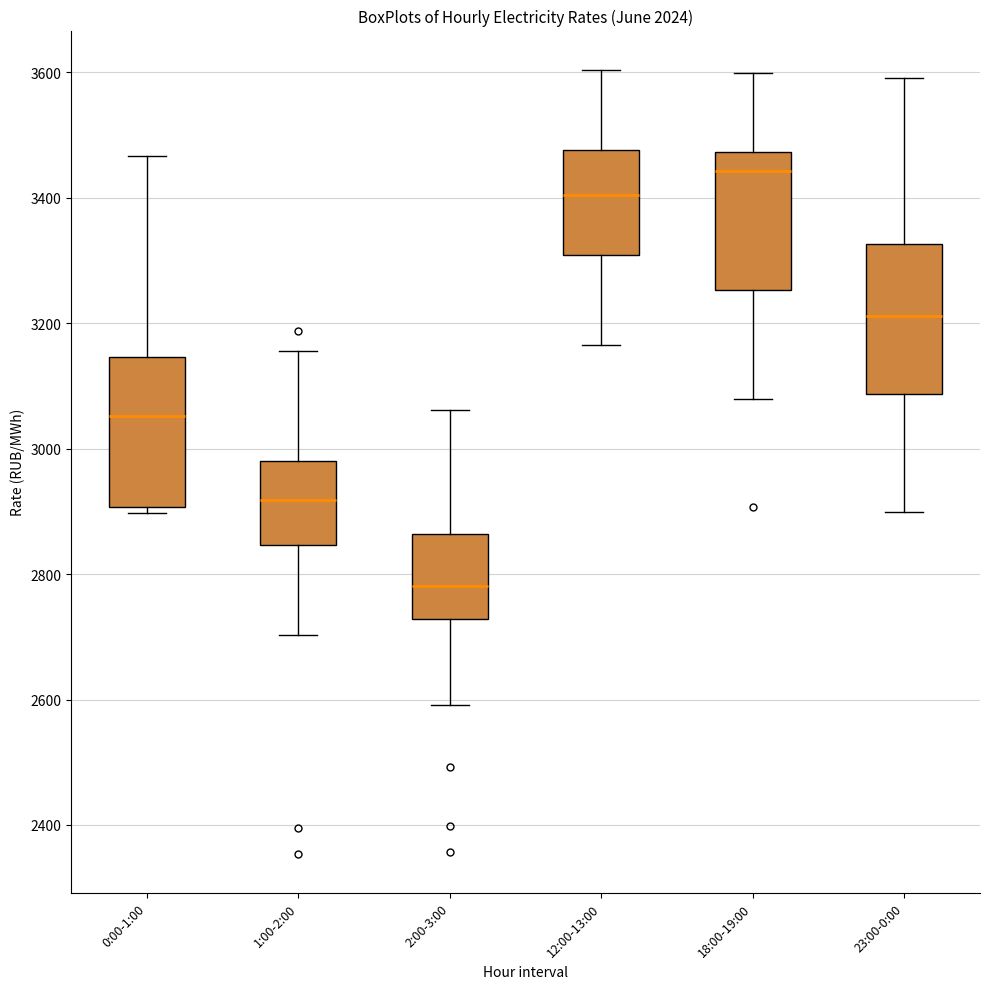

Where does the lower whisker of the box for 23:00-0:00 end on the y-axis? The values are not printed on the chart, so give them approximately, as read against the axis.

2900